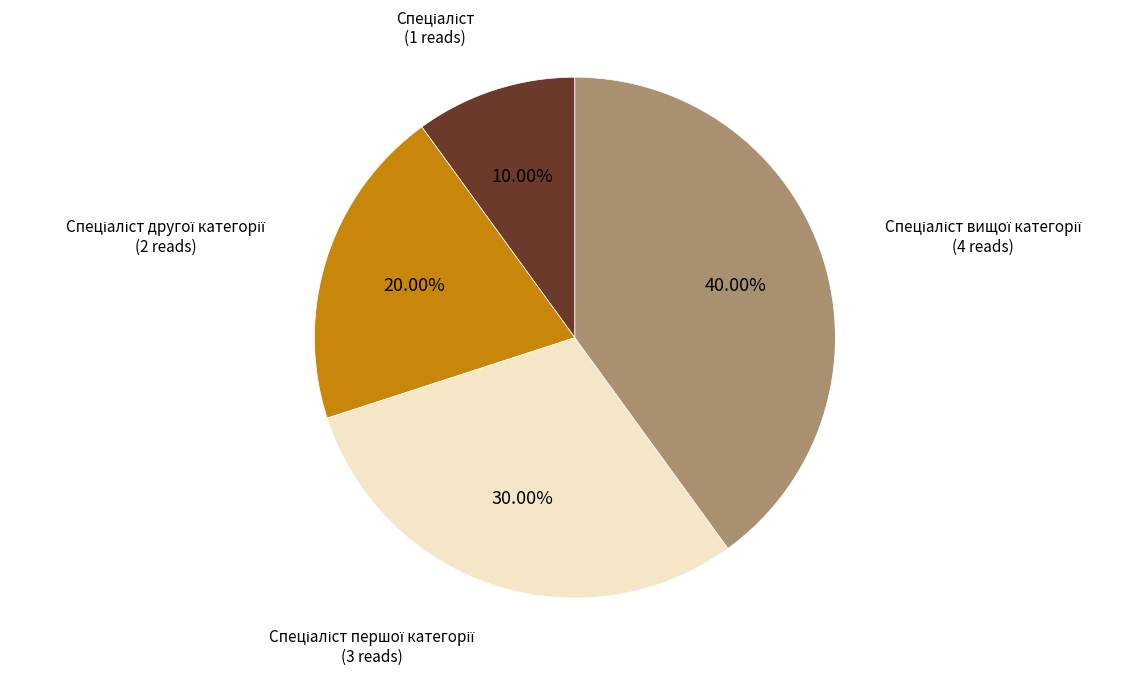

Is there any slice that represents more than half of the pie?

No